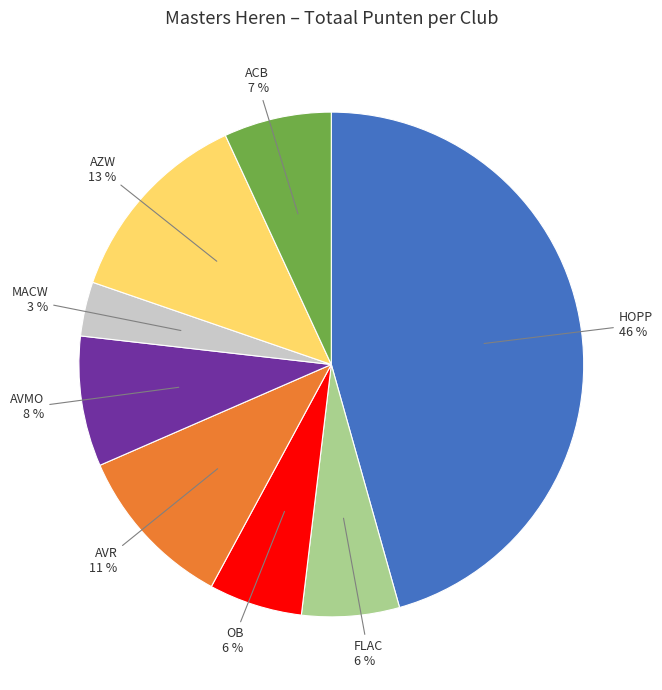

What percentage is the AVMO slice, to the nearest percent?

8%